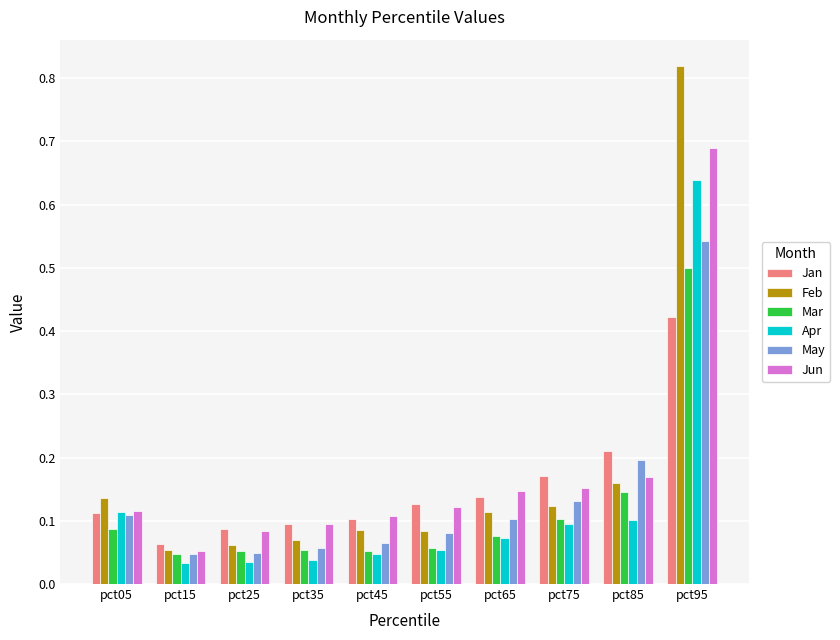

Where is Feb nearest to the value 0?

pct15